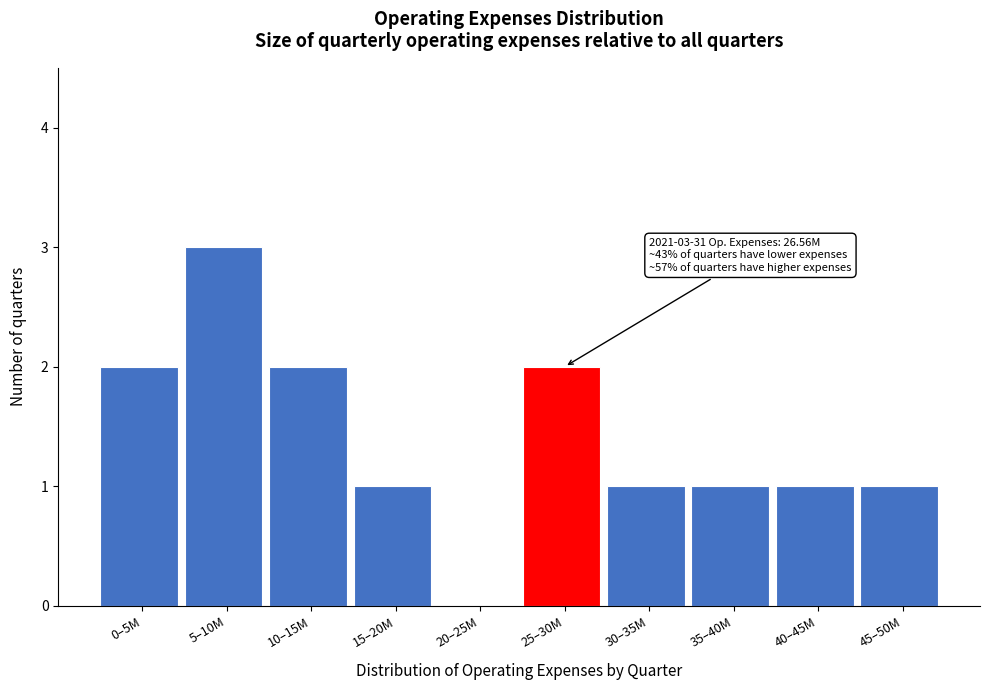

Reading right to left, extract all data points from this chart.

45–50M=1	40–45M=1	35–40M=1	30–35M=1	25–30M=2	20–25M=0	15–20M=1	10–15M=2	5–10M=3	0–5M=2